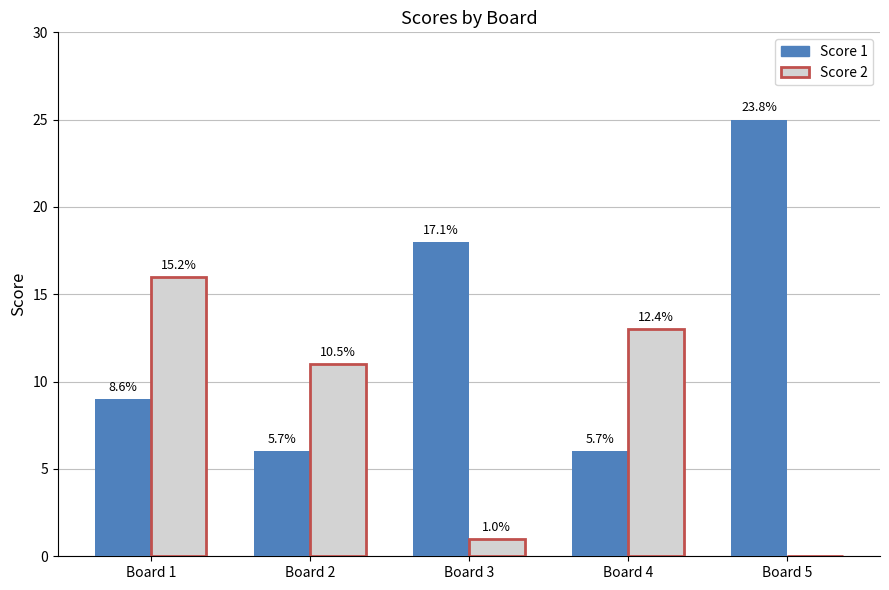

Rank the series by their maximum value, from lowest to highest.

Score 2, Score 1